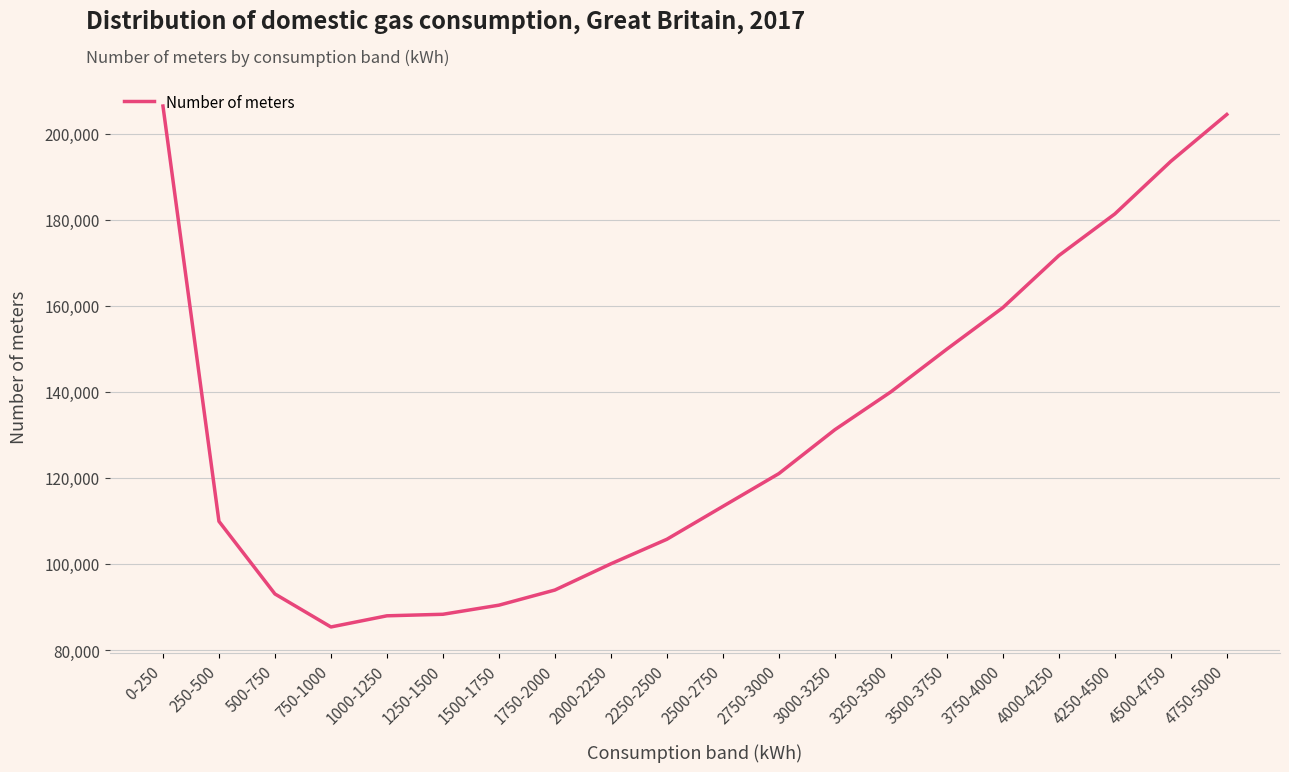

Which category has the highest value across all series?

0-250